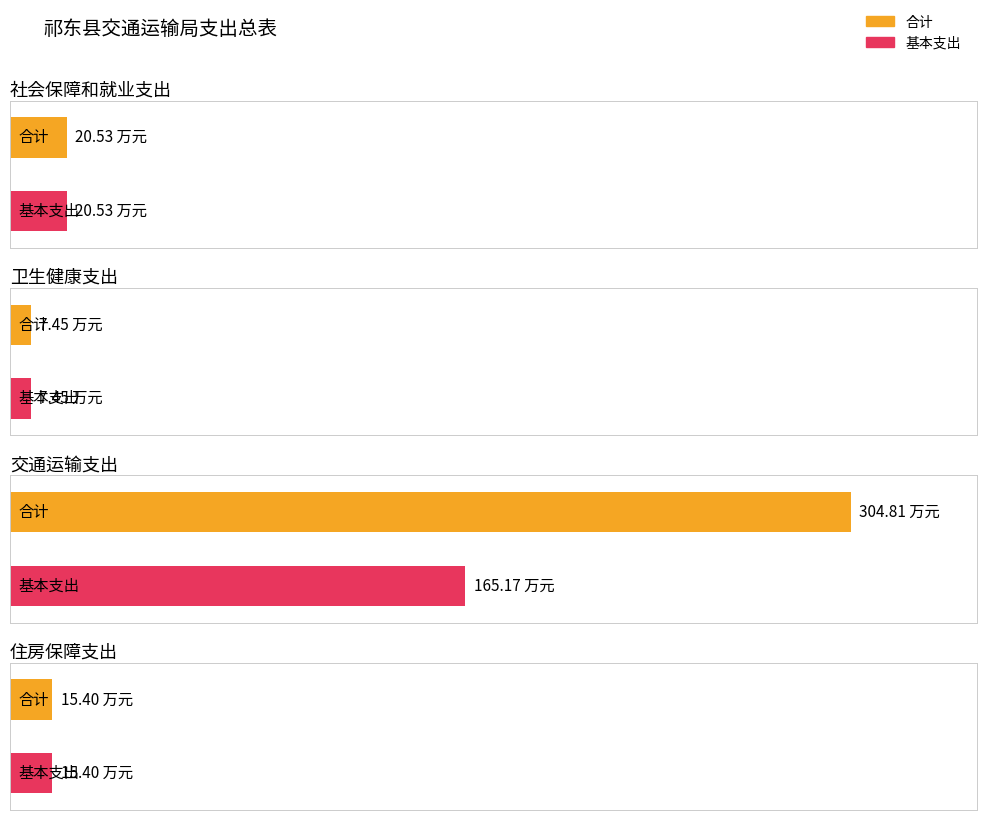

Is the value of 合计 at 交通运输支出 greater than the value of 基本支出 at 卫生健康支出?

Yes